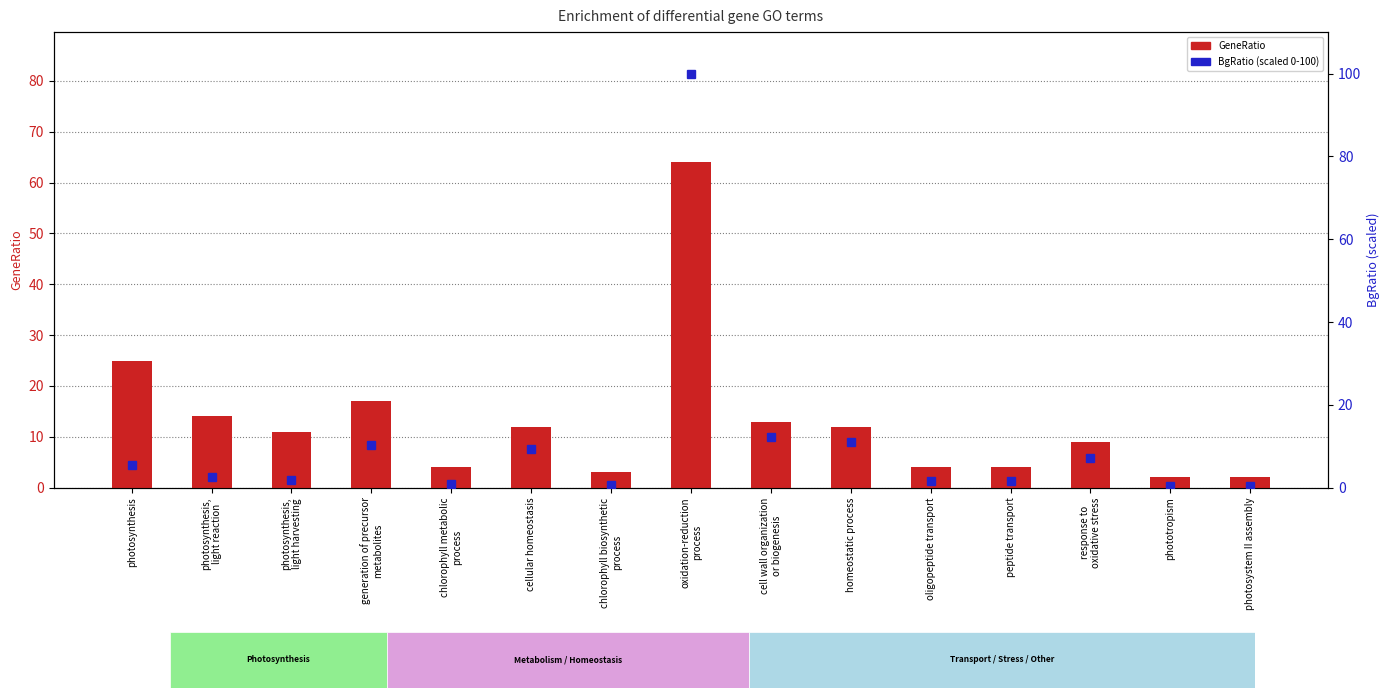

What is the label of the 6th bar from the left?

cellular homeostasis